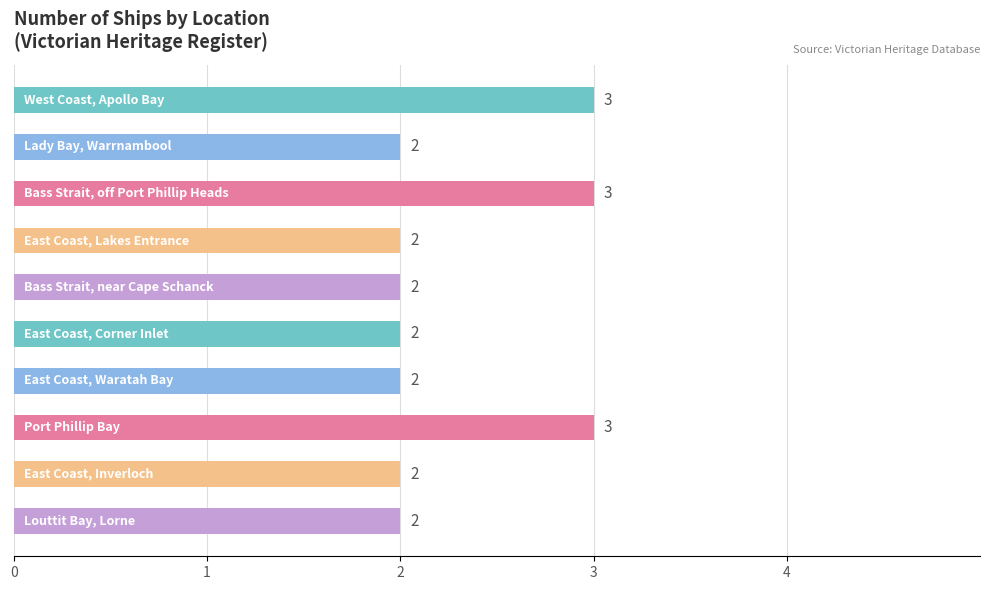

Does the chart contain stacked bars?

No